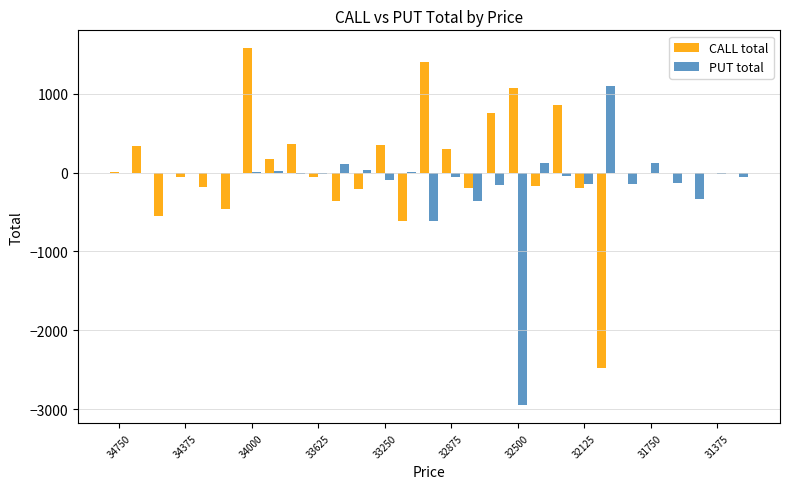

Which series has the largest total across all categories?

CALL total